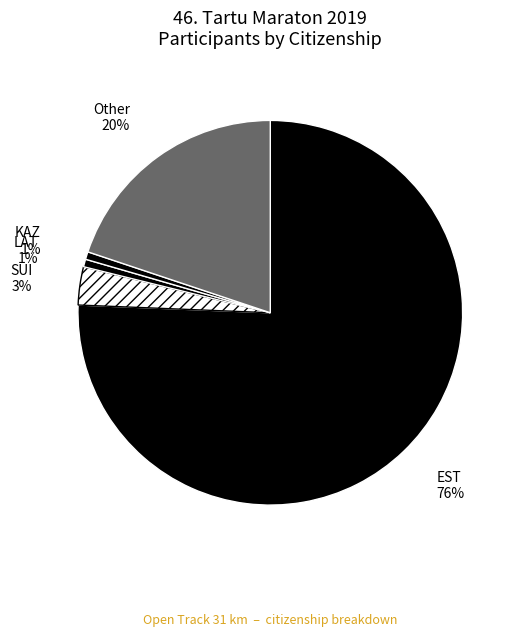

What is the largest slice in the pie chart?

EST